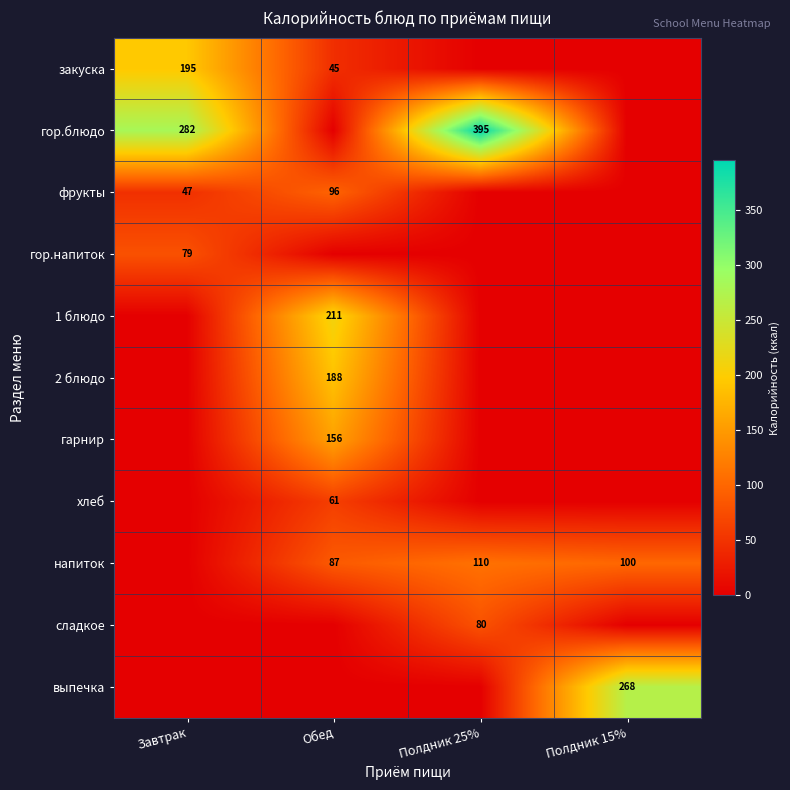

The value of гор.блюдо at Полдник 25% is 395. True or false?

True